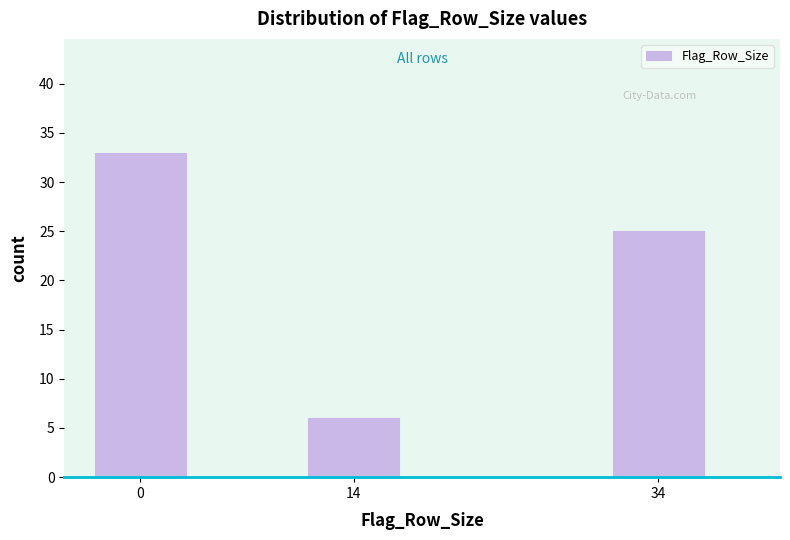

Reading left to right, extract all data points from this chart.

0=33	14=6	34=25